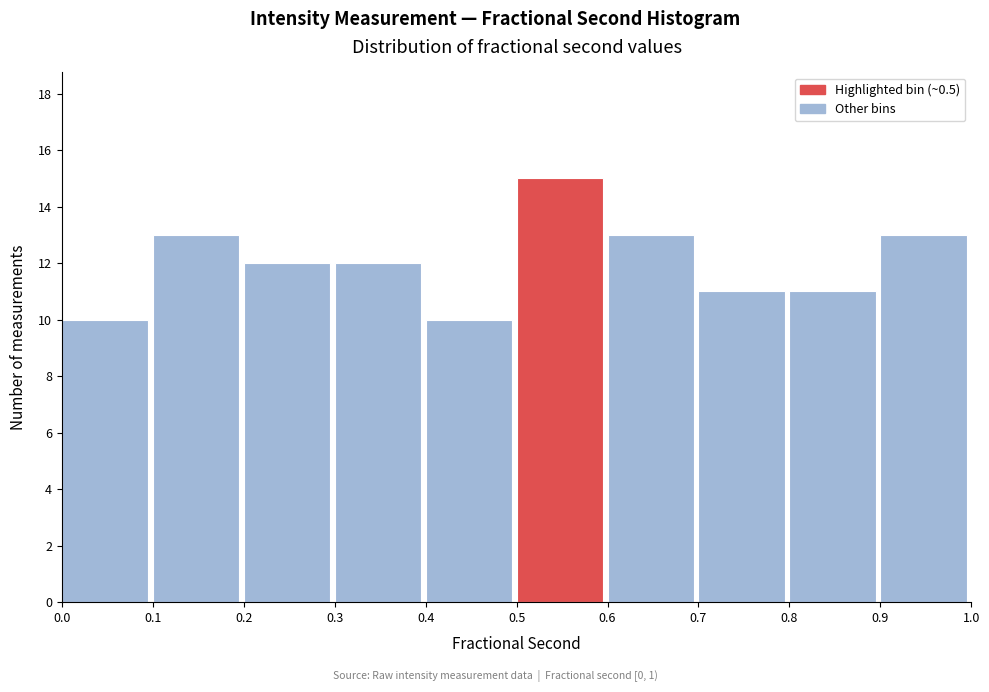

Over which range of the x-axis is the bar tallest?

0.5 to 0.6